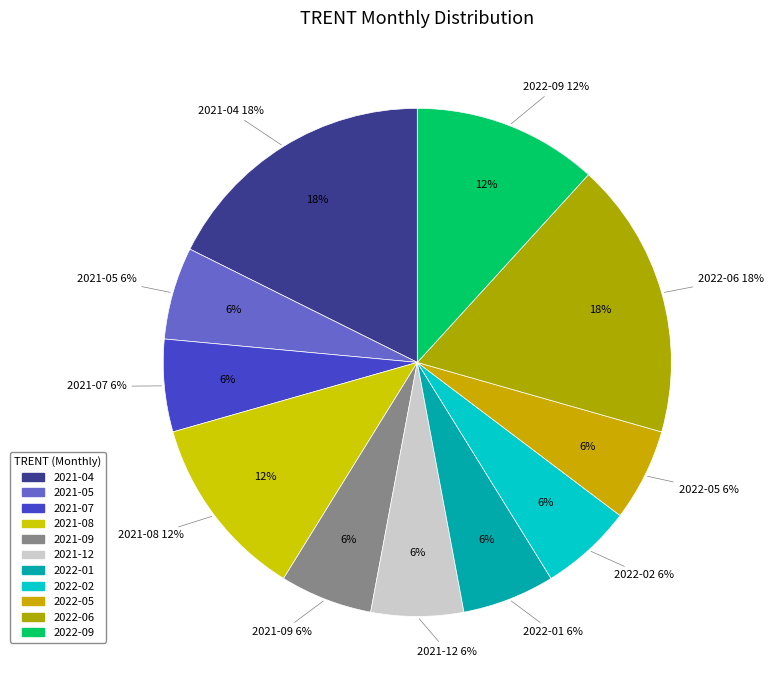

To the nearest percent, what is the combined percentage of 2022-02 and 2021-07?

12%